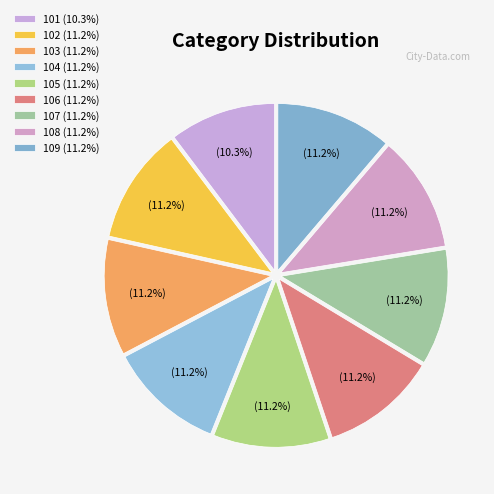

Is 107 the majority of the pie?

No